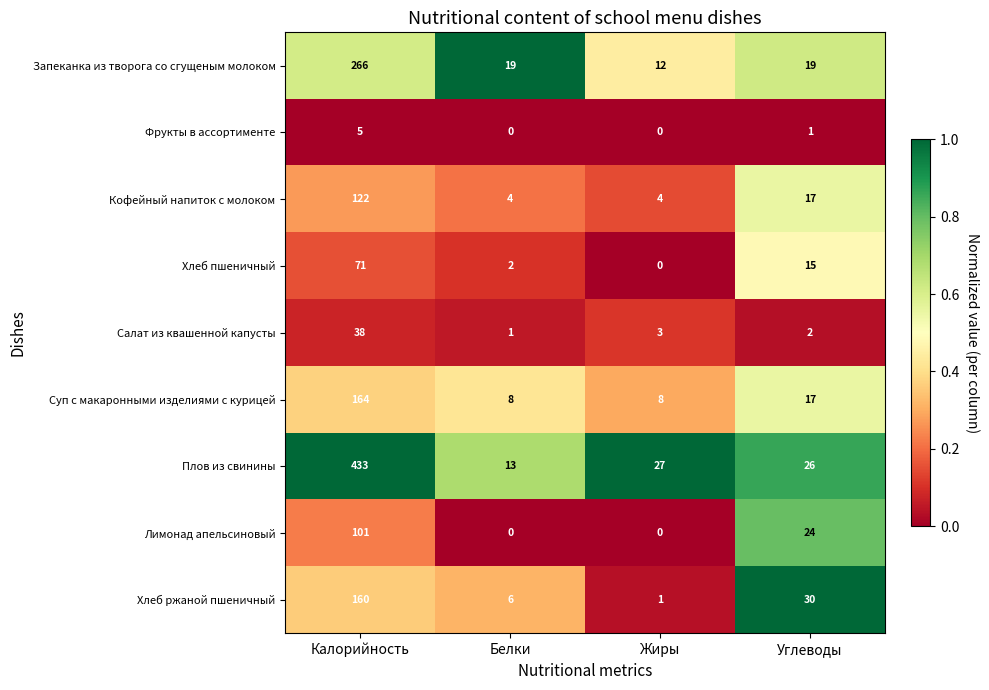

What is the approximate value of Хлеб ржаной пшеничный at Белки?

6